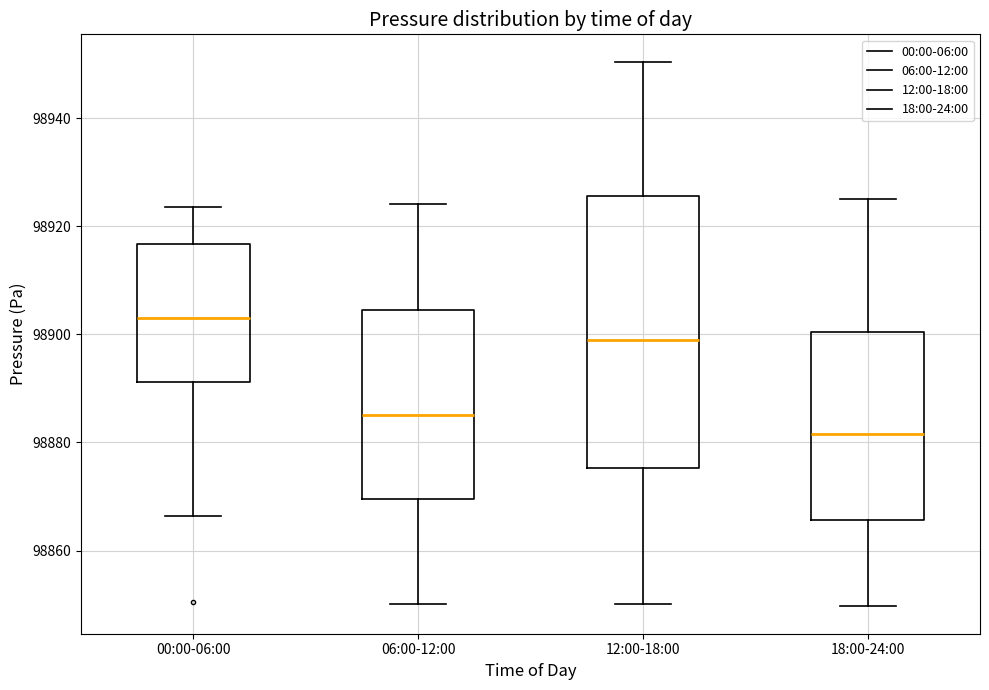

Which box has the lowest median line?

18:00-24:00